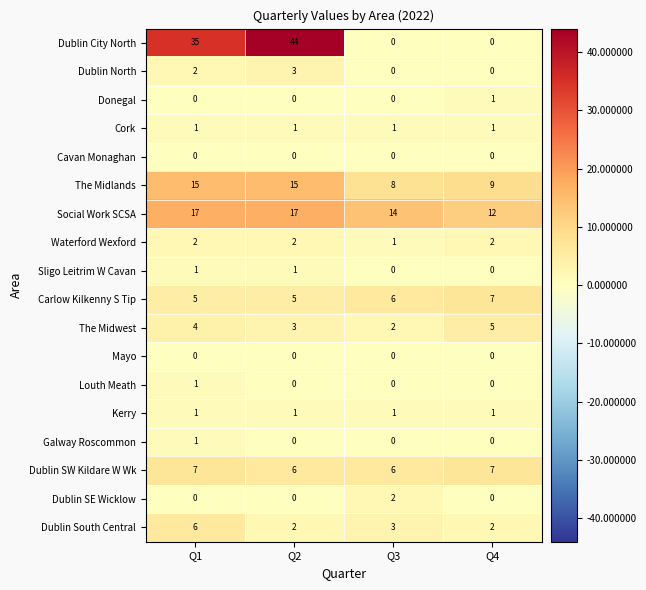

What is the total value across all series at Q1?

98